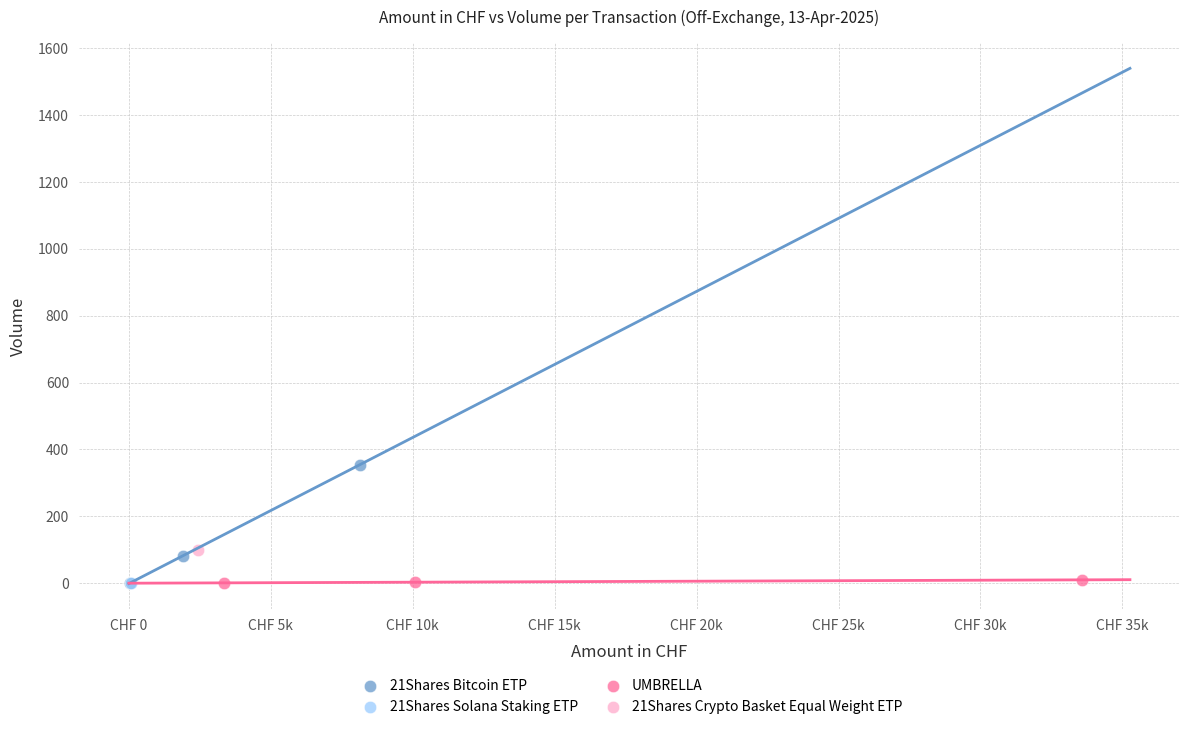

What are all the series names shown in the legend?

21Shares Bitcoin ETP, 21Shares Solana Staking ETP, UMBRELLA, 21Shares Crypto Basket Equal Weight ETP